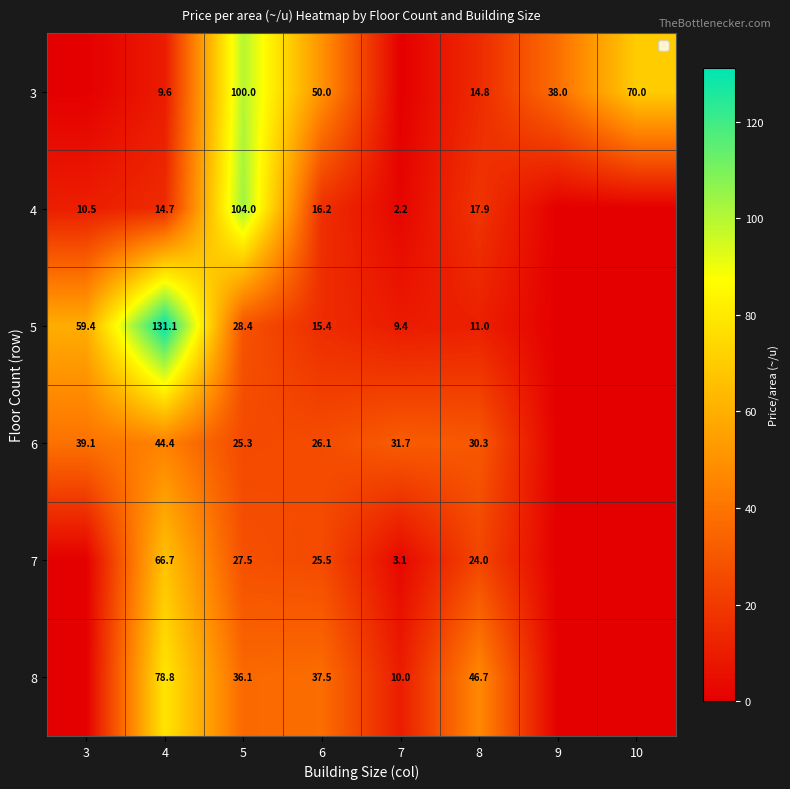

What is the spread (max minus min) of values at 8?

35.7